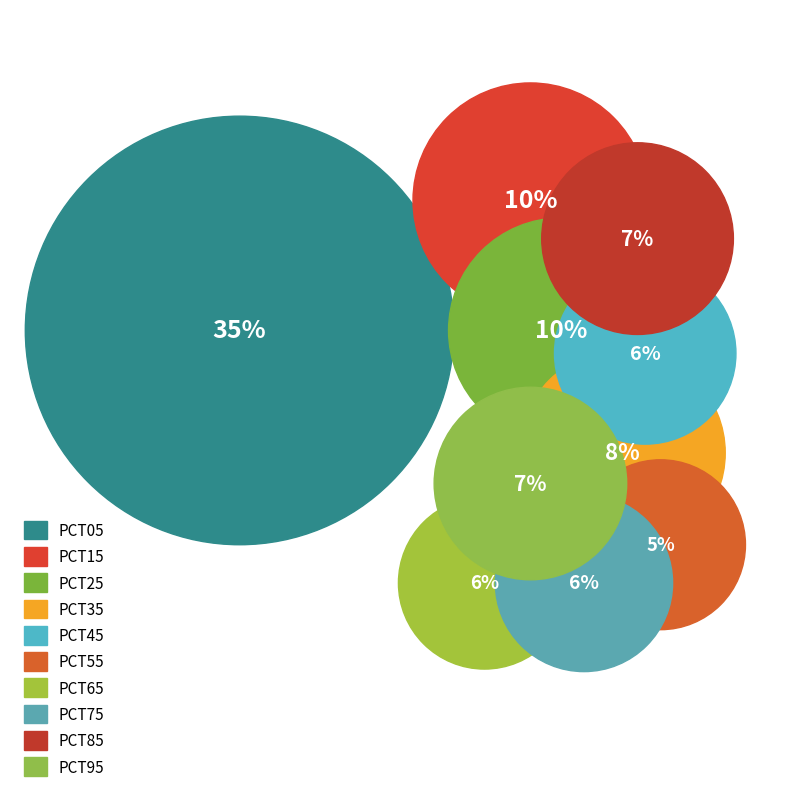

To the nearest percent, what portion does pct25 represent?

10%